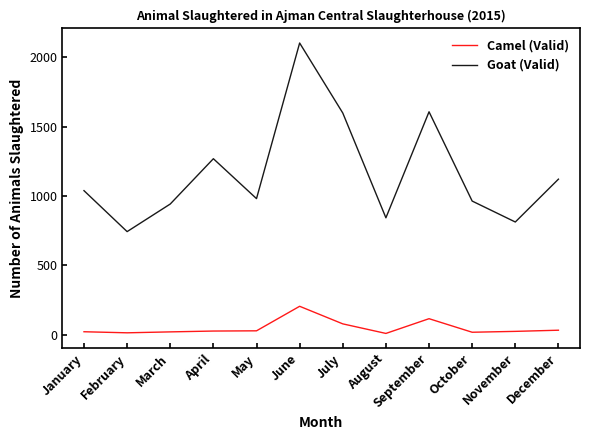

What is the minimum value shown in the chart?

10.0